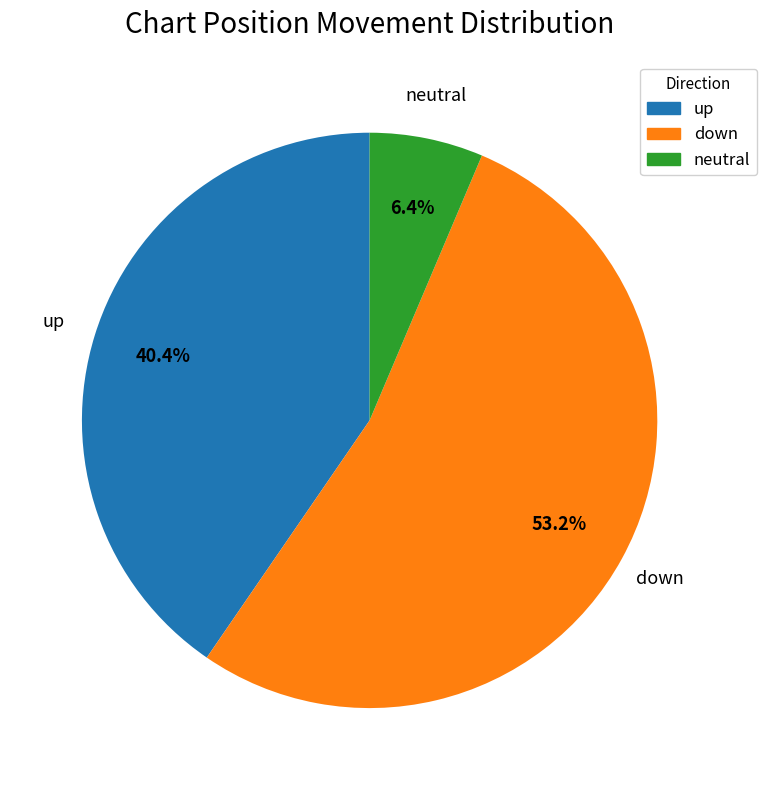

Is there any slice that represents more than half of the pie?

Yes